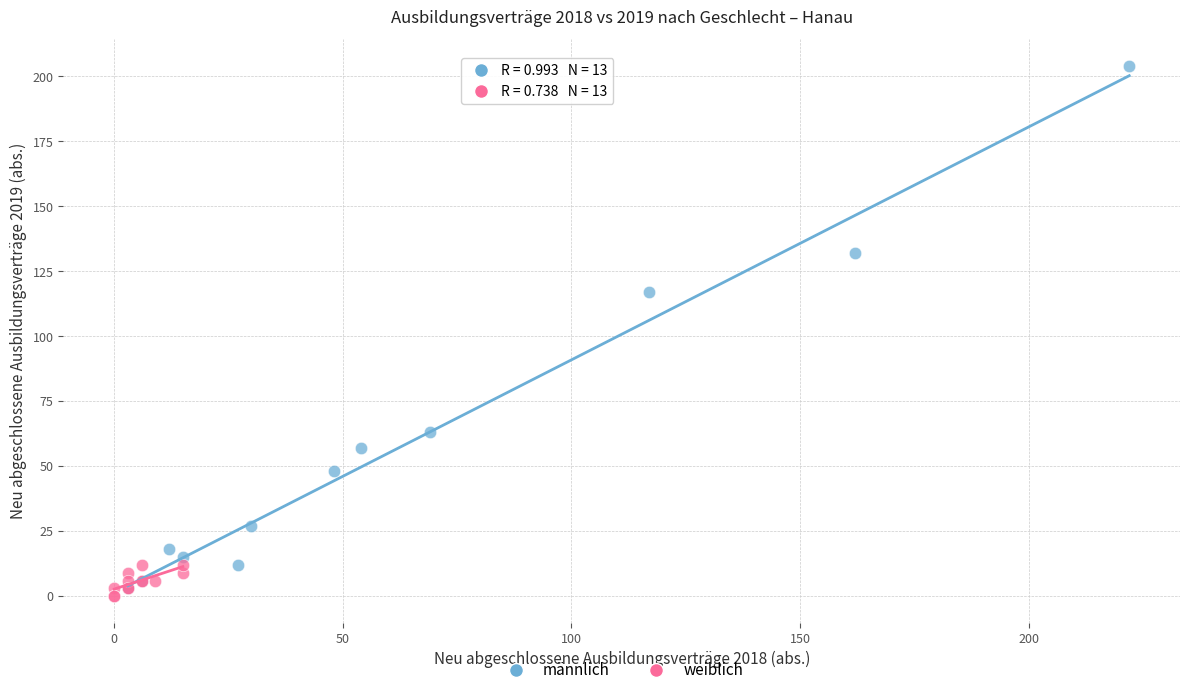

Which series contains the highest Y value?

männlich